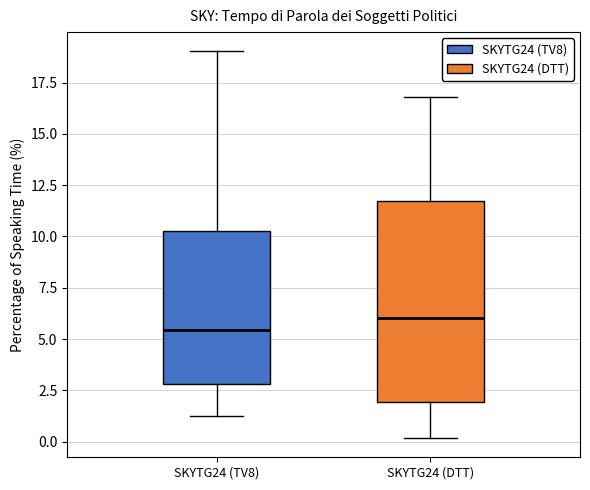

Which box has the highest median line?

SKYTG24 (DTT)